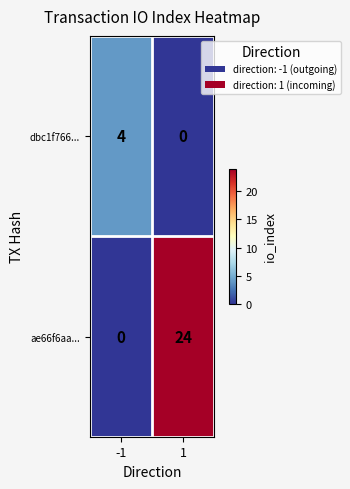

The ae66f6aa... series shows 0 at -1. True or false?

True